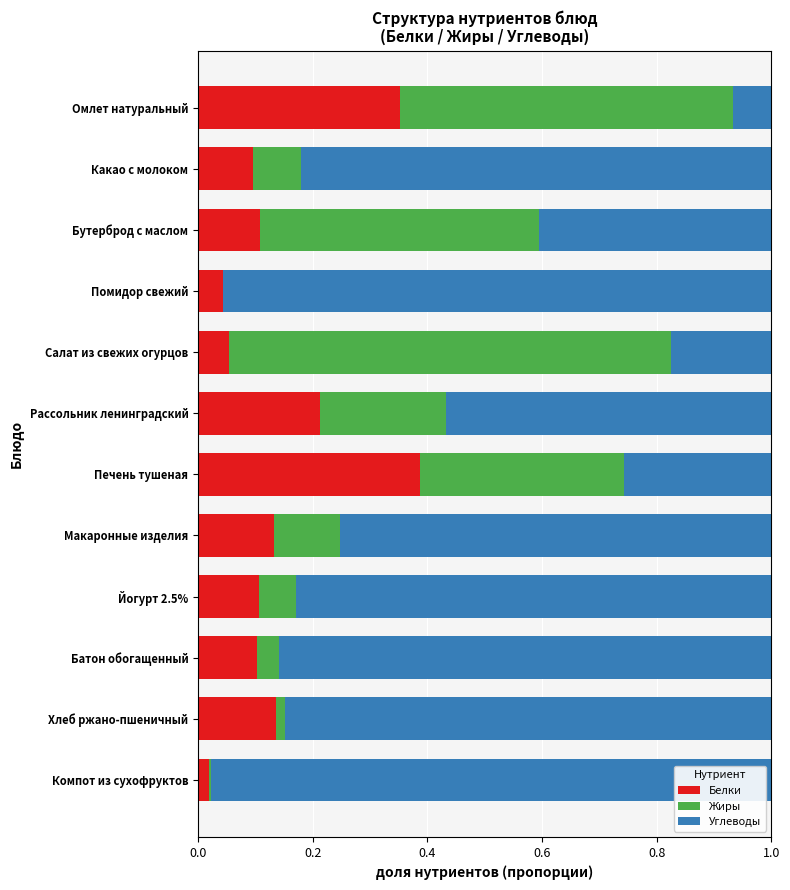

How many distinct data groups are displayed?

3